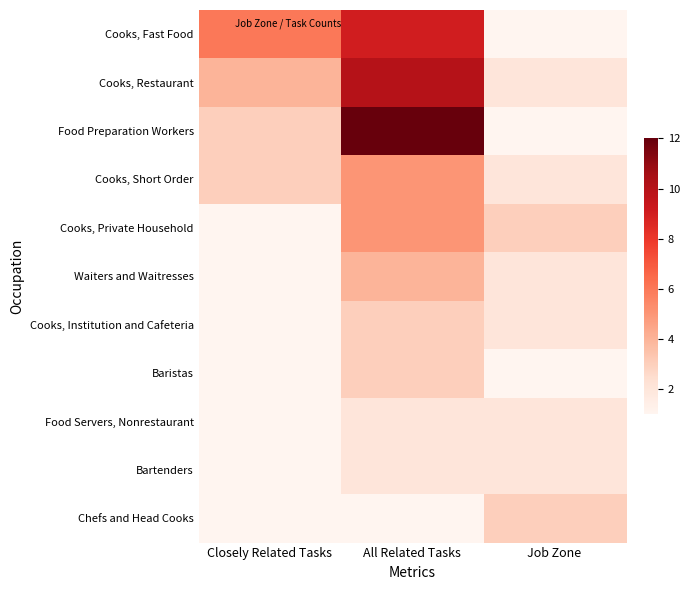

Which series changed the most between All Related Tasks and Job Zone?

Food Preparation Workers